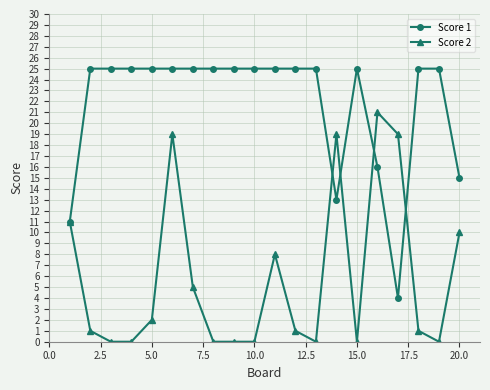

Reading left to right, what are all the values shown in this chart?

Score 1: 11	25	25	25	25	25	25	25	25	25	25	25	25	13	25	16	4	25	25	15
Score 2: 11	1	0	0	2	19	5	0	0	0	8	1	0	19	0	21	19	1	0	10